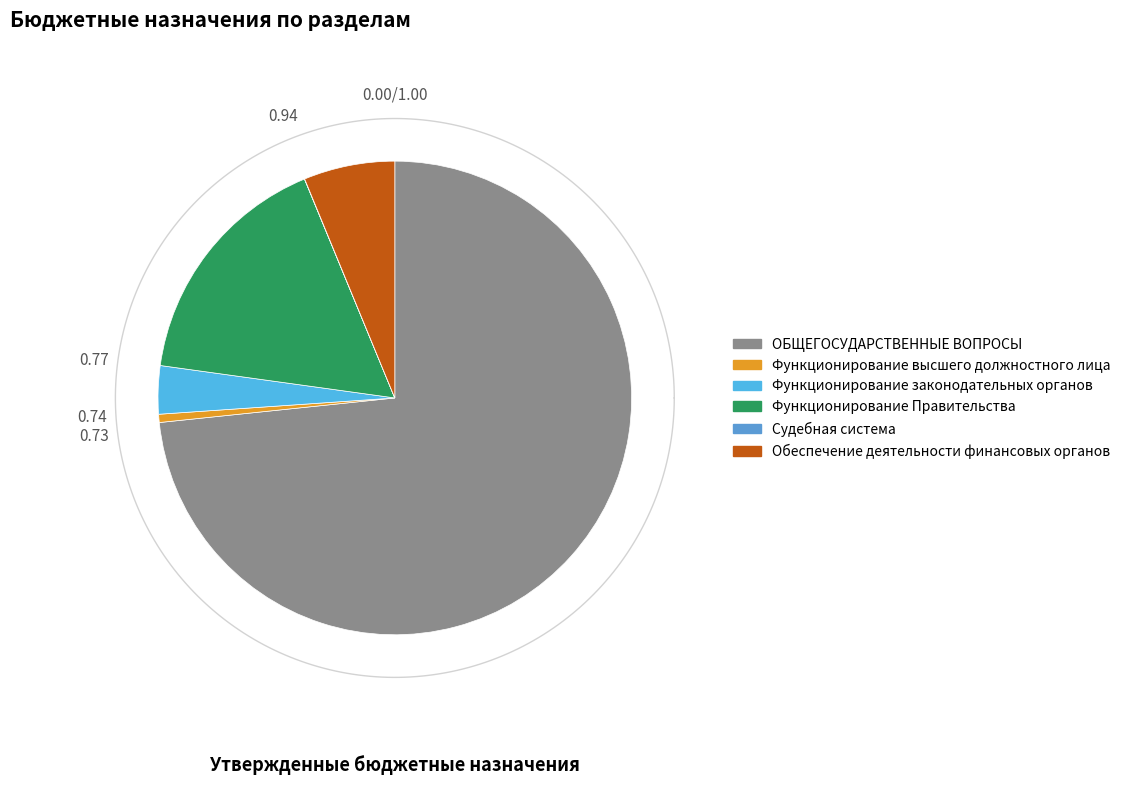

Which category has the smallest portion of the pie?

Судебная система